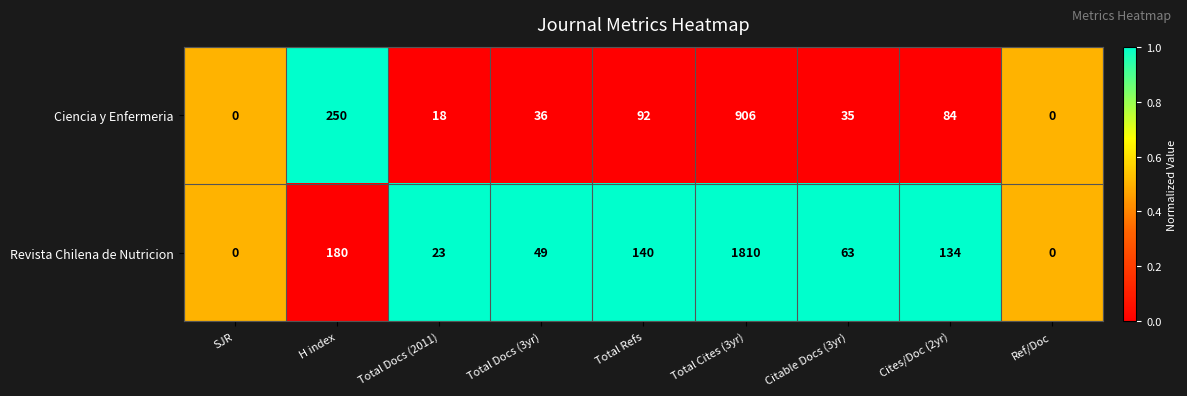

Reading left to right, transcribe all the data shown in this chart.

Ciencia y Enfermeria: SJR=0	H index=250	Total Docs (2011)=18	Total Docs (3yr)=36	Total Refs=92	Total Cites (3yr)=906	Citable Docs (3yr)=35	Cites/Doc (2yr)=84	Ref/Doc=0
Revista Chilena de Nutricion: SJR=0	H index=180	Total Docs (2011)=23	Total Docs (3yr)=49	Total Refs=140	Total Cites (3yr)=1810	Citable Docs (3yr)=63	Cites/Doc (2yr)=134	Ref/Doc=0